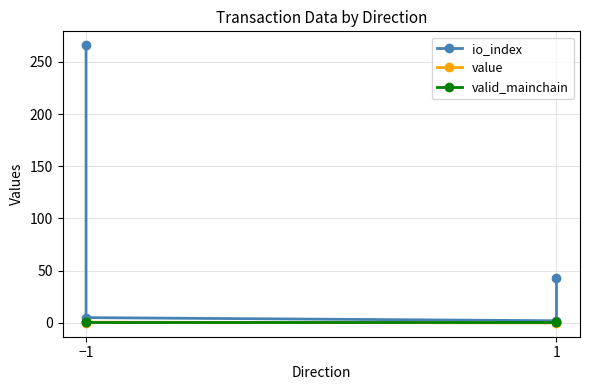

At −1, list the series in order from largest to smallest.

io_index, valid_mainchain, value